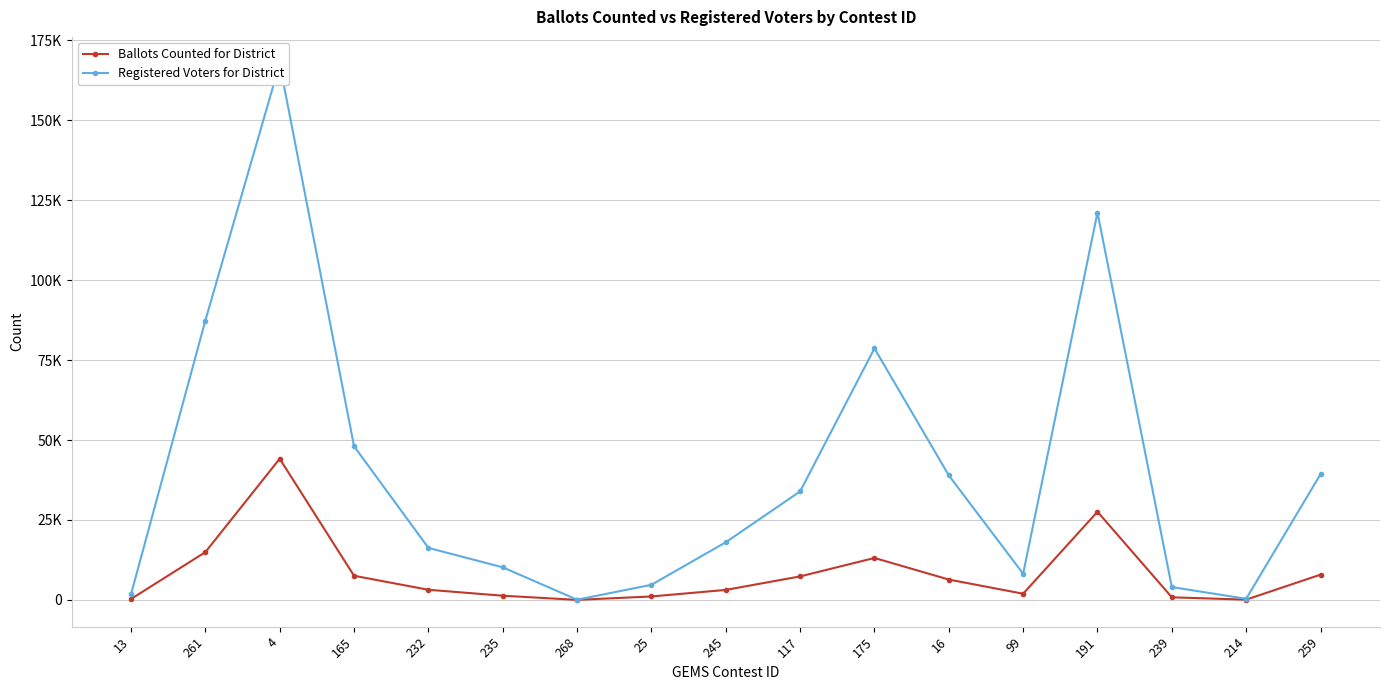

What is the total value across all series at 191?

148715